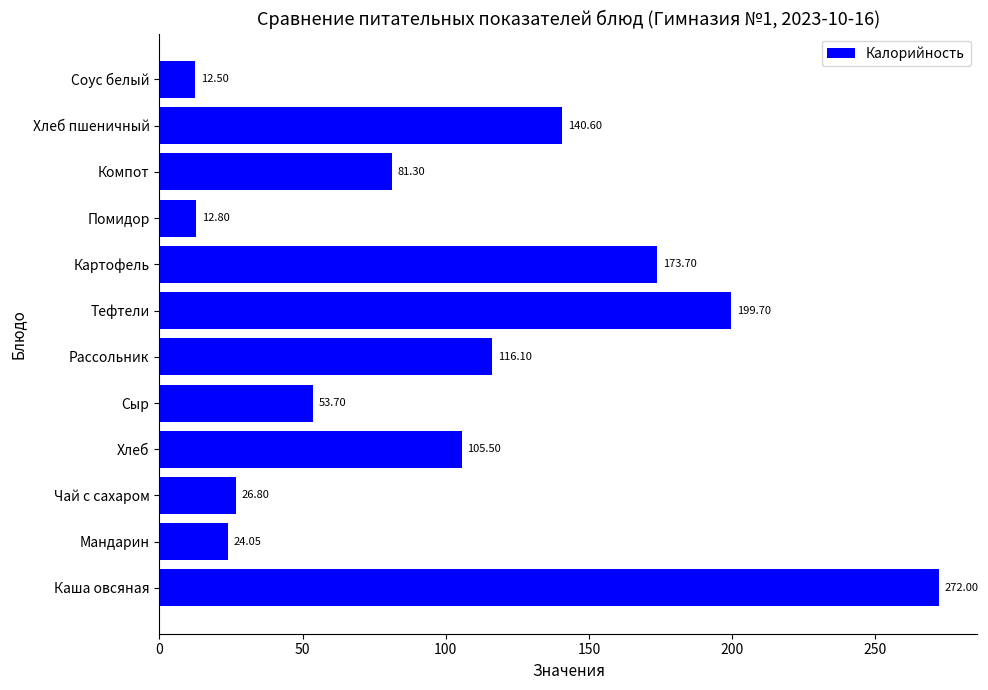

What is the ratio of the value at Рассольник to the value at Соус белый?

9.3